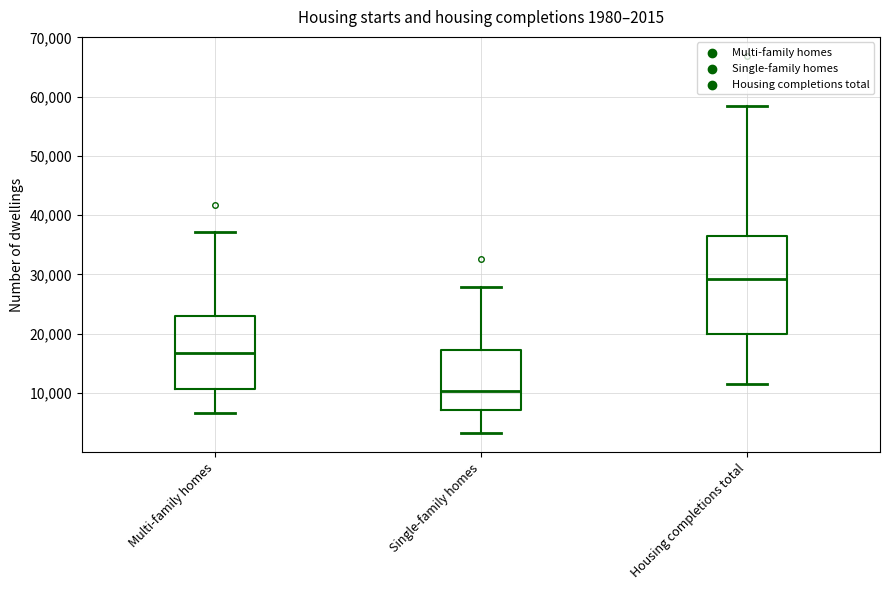

Which box has the lowest median line?

Single-family homes